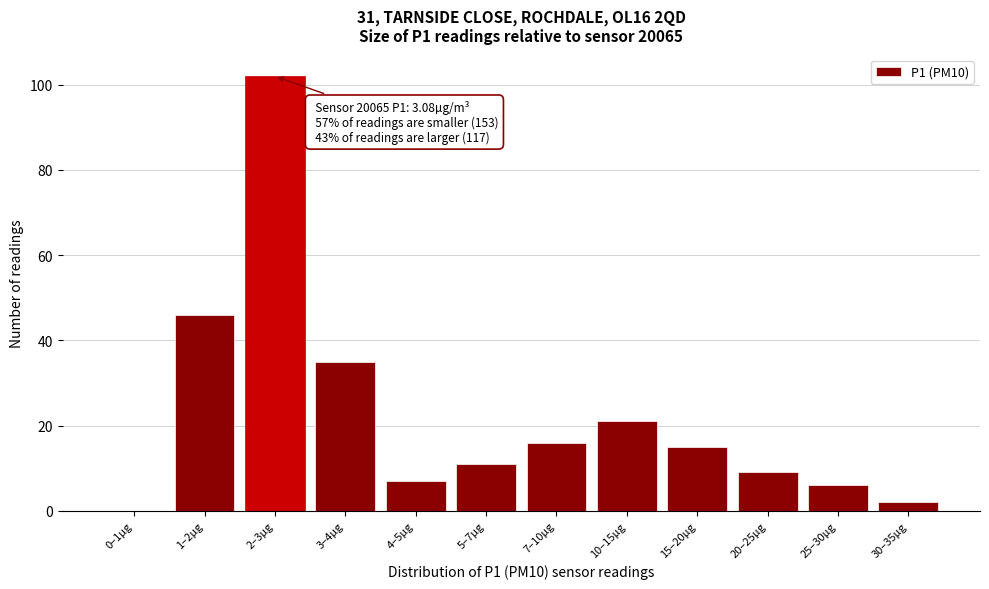

Reading left to right, what are all the values shown in this chart?

0–1µg=0	1–2µg=46	2–3µg=102	3–4µg=35	4–5µg=7	5–7µg=11	7–10µg=16	10–15µg=21	15–20µg=15	20–25µg=9	25–30µg=6	30–35µg=2